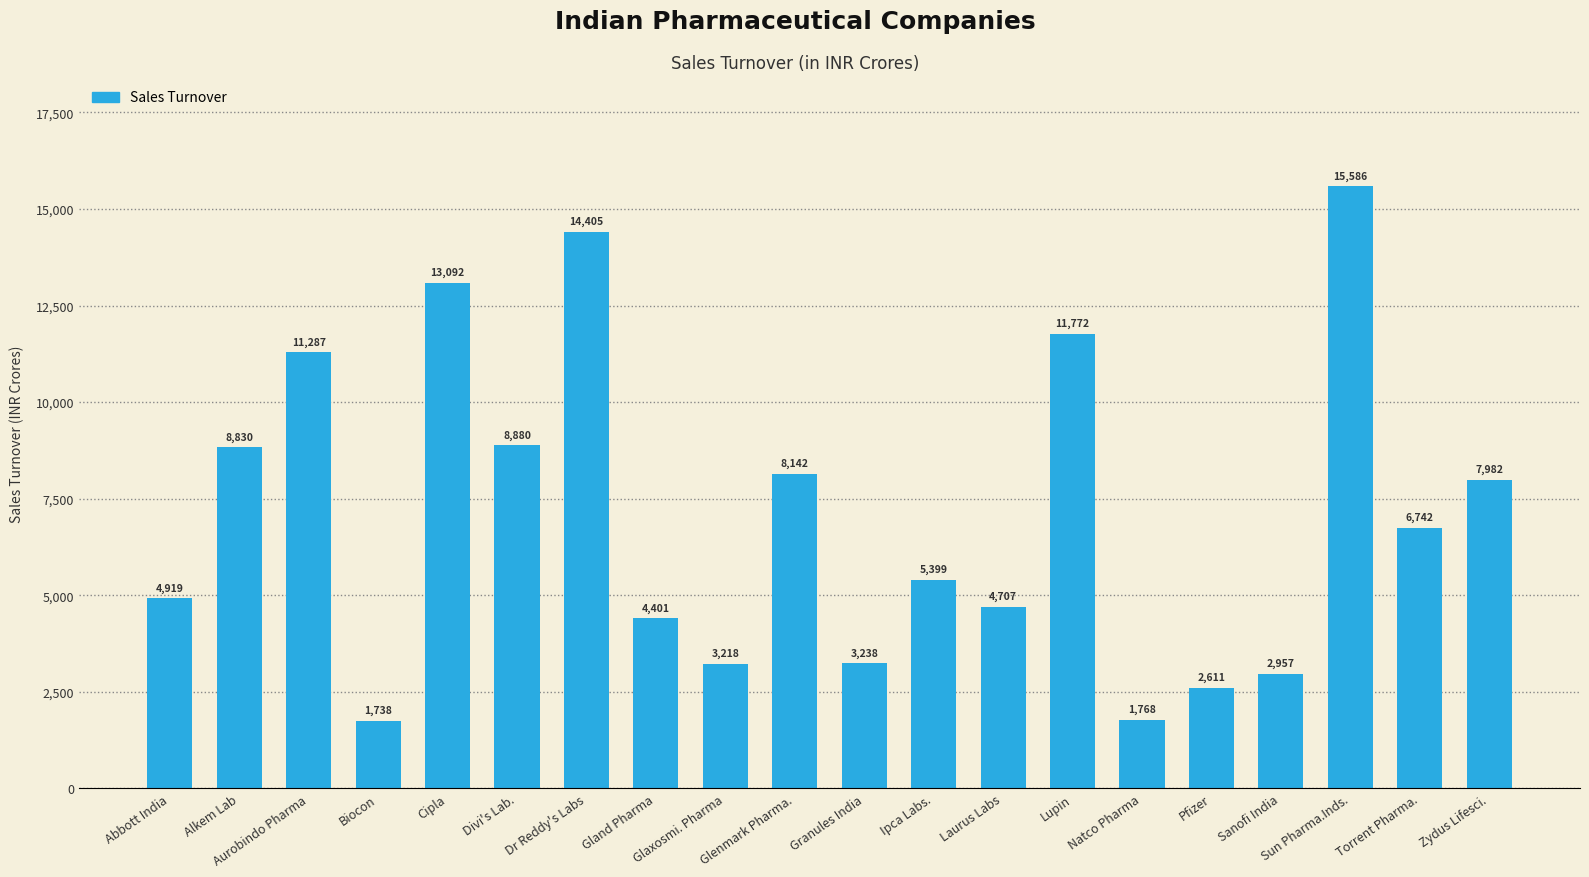

Which has a higher value, Biocon or Sanofi India?

Sanofi India